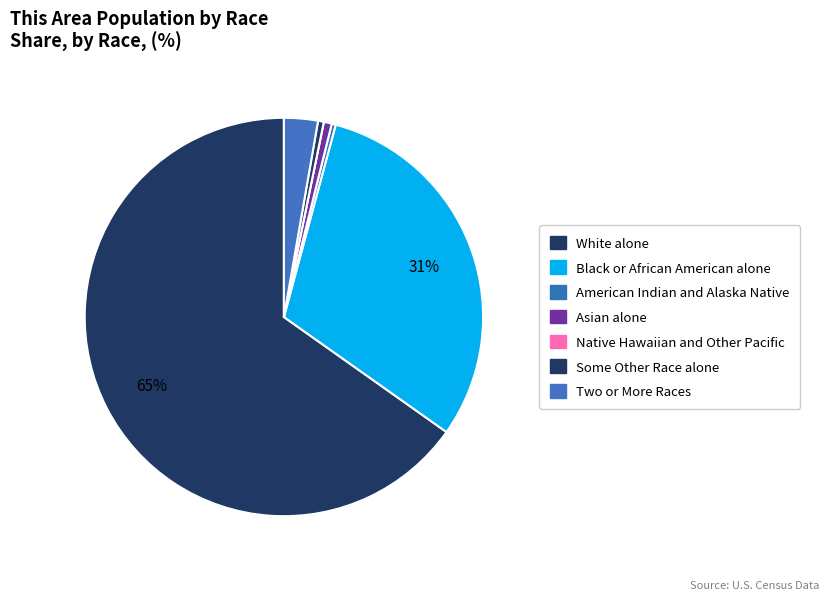

Which category has the smallest portion of the pie?

Native Hawaiian and Other Pacific